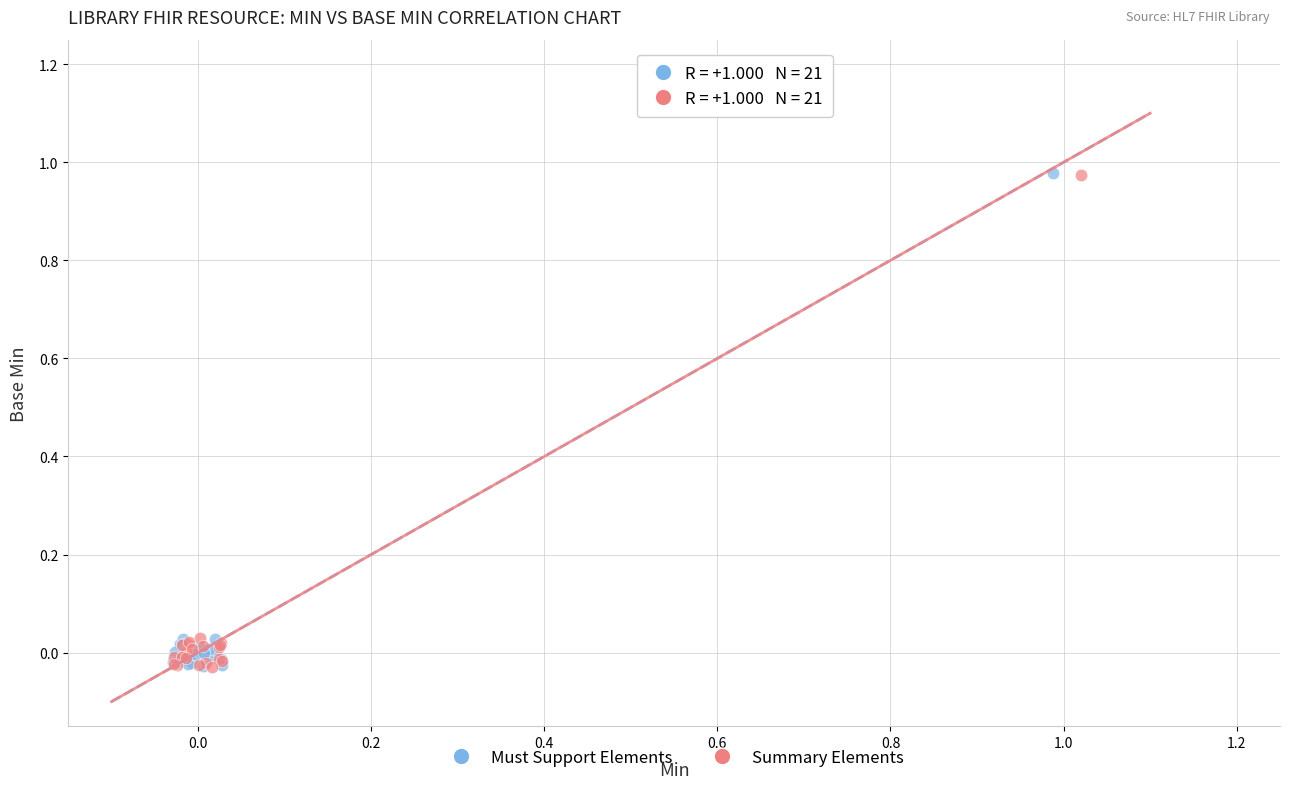

What are all the series names shown in the legend?

Must Support Elements, Summary Elements